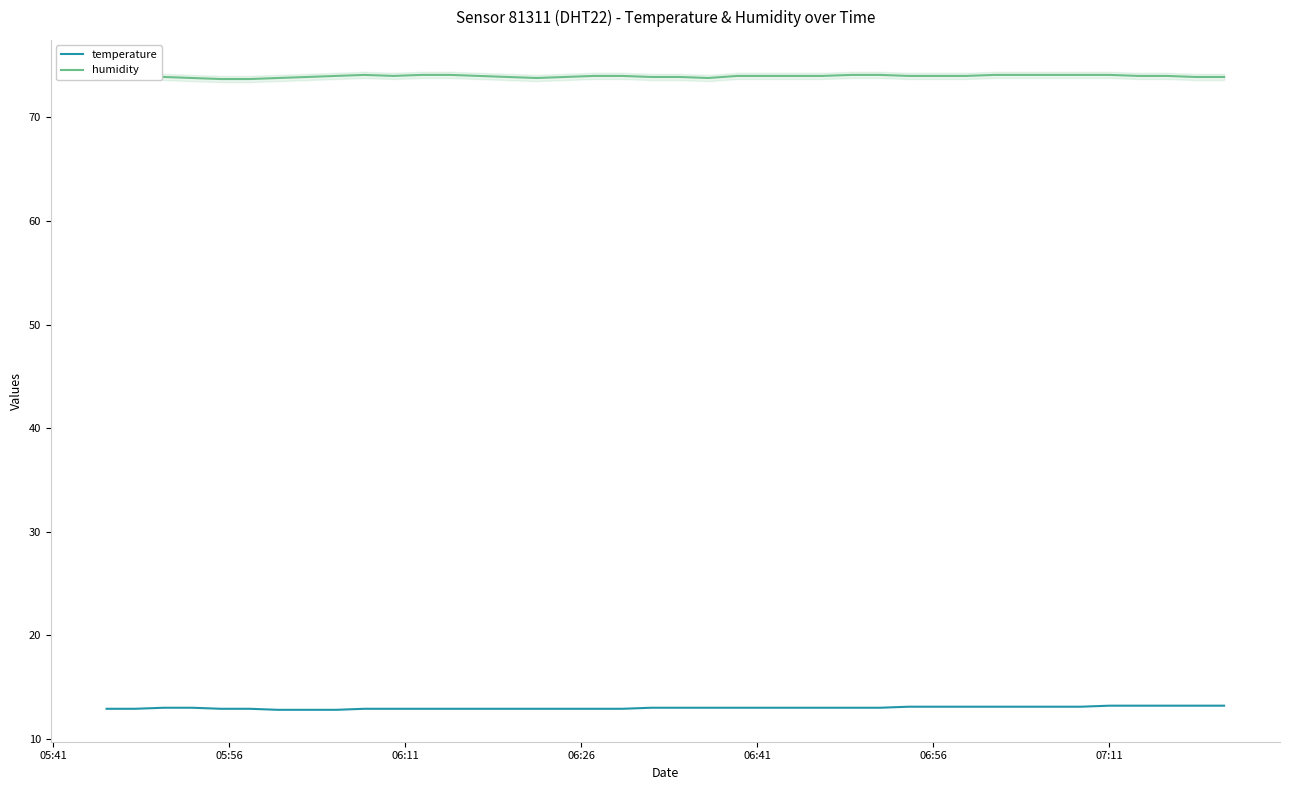

True or false: humidity and temperature intersect in this chart.

False